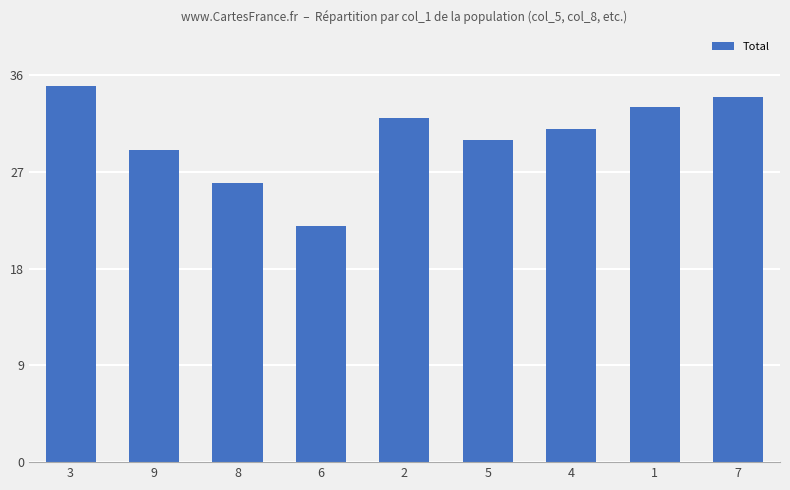

What is the greatest value displayed?

35